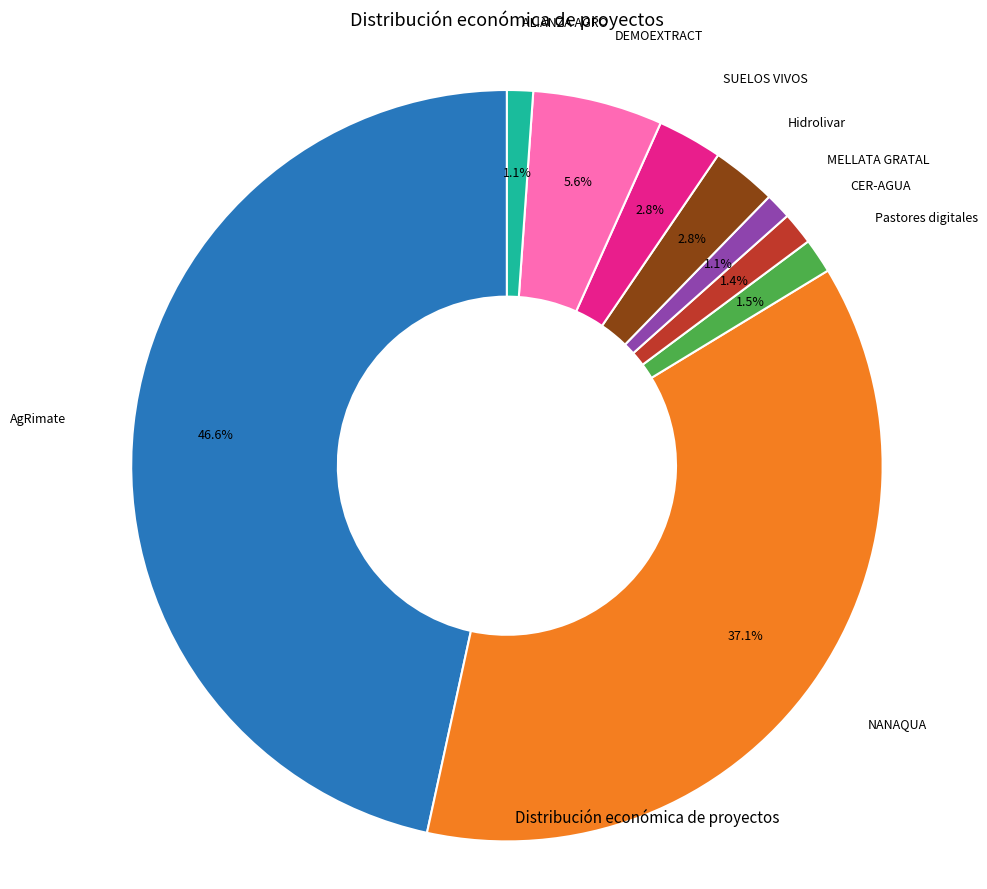

To the nearest percent, what percentage of the pie is SUELOS VIVOS?

3%